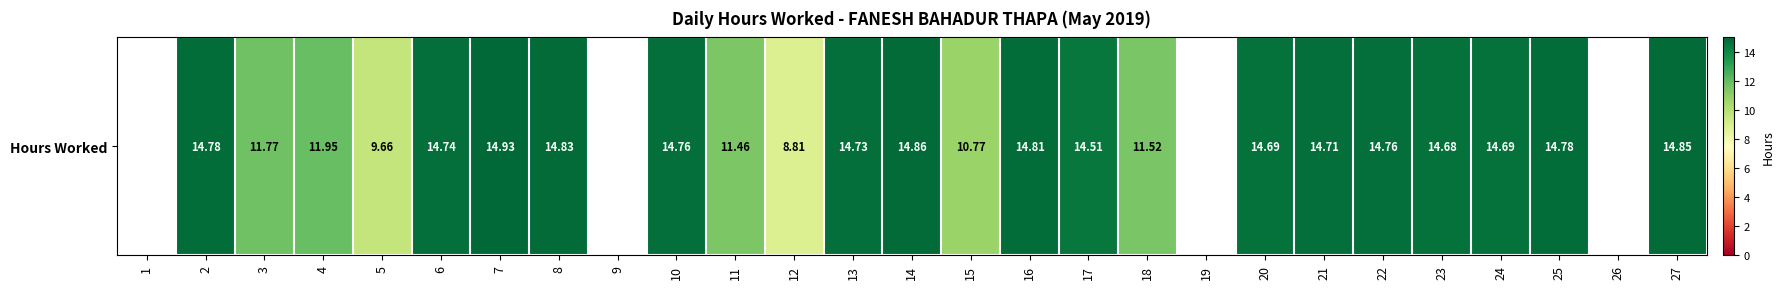

Reading left to right, extract all data points from this chart.

0.0	14.8	11.8	11.9	9.7	14.7	14.9	14.8	0.0	14.8	11.5	8.8	14.7	14.9	10.8	14.8	14.5	11.5	0.0	14.7	14.7	14.8	14.7	14.7	14.8	0.0	14.8